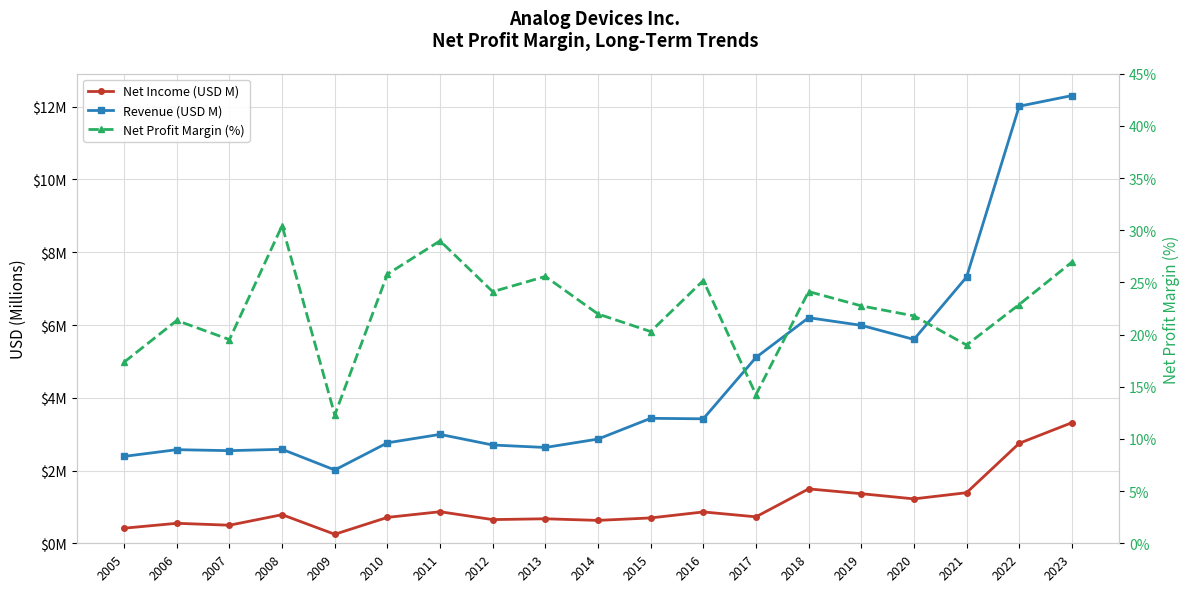

At which label does Revenue (USD M) reach its peak?

2023